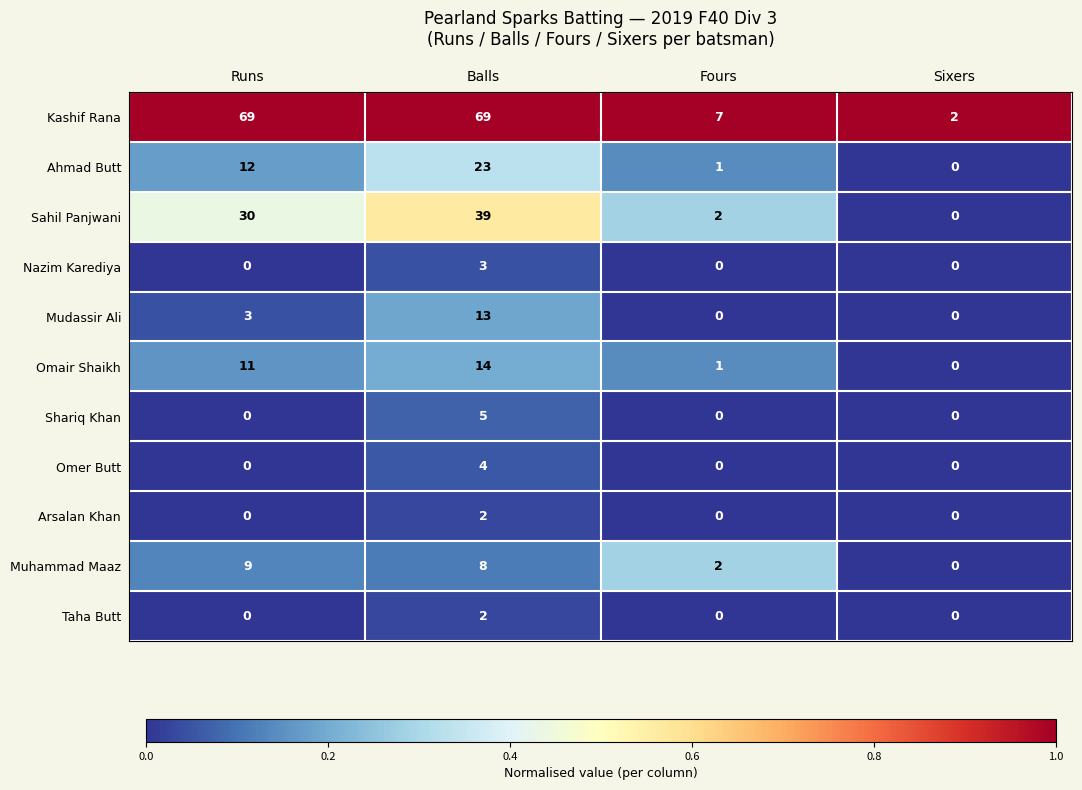

How many values in the Taha Butt series exceed 0?

1